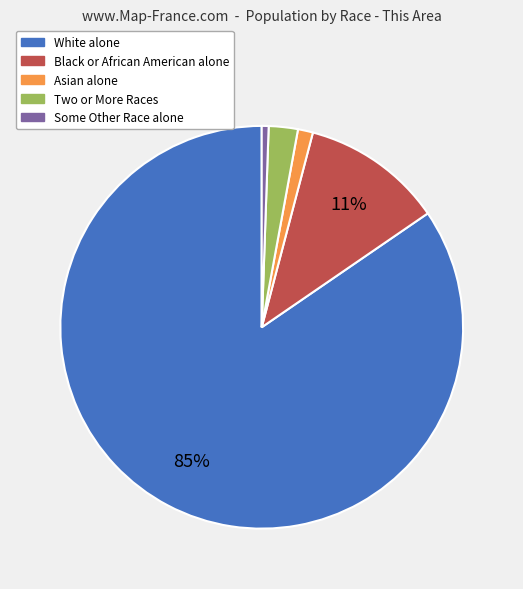

Which category has the biggest portion of the pie?

White alone